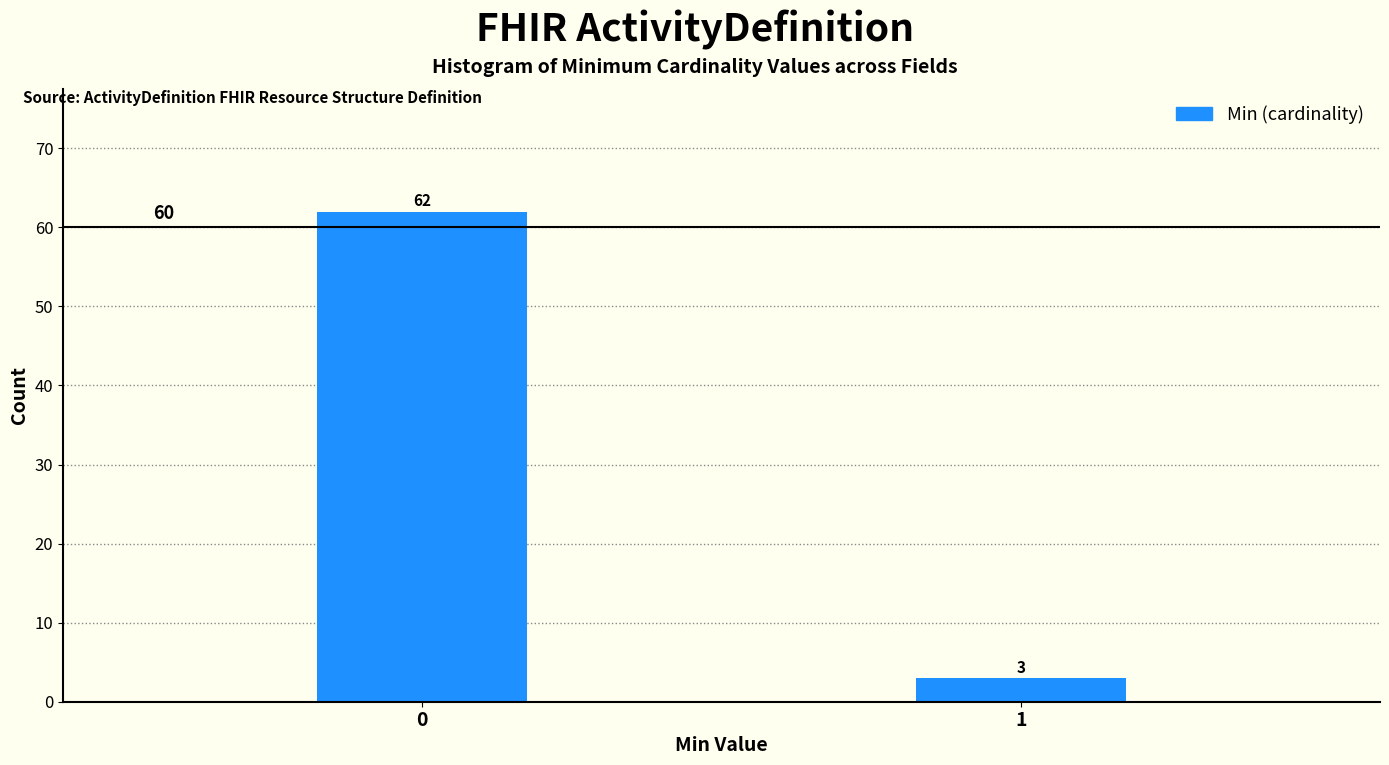

Reading left to right, list all the values displayed in this chart.

62	3